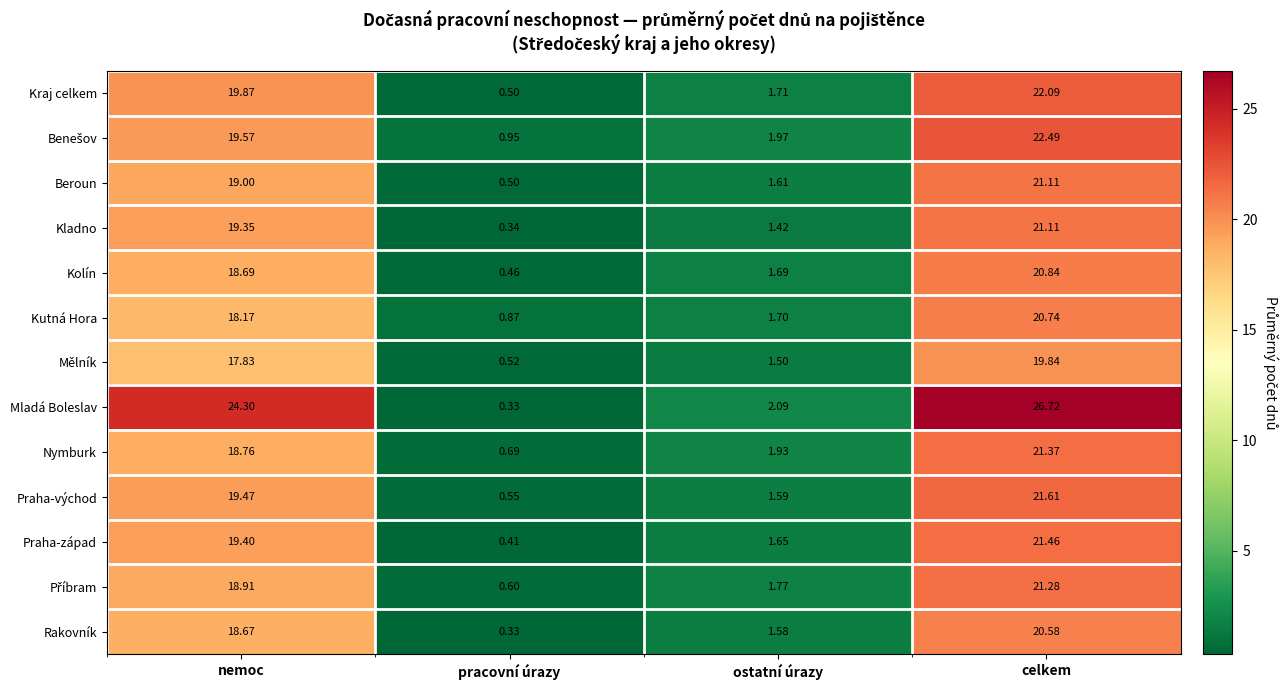

Which series has the largest total across all categories?

Mladá Boleslav